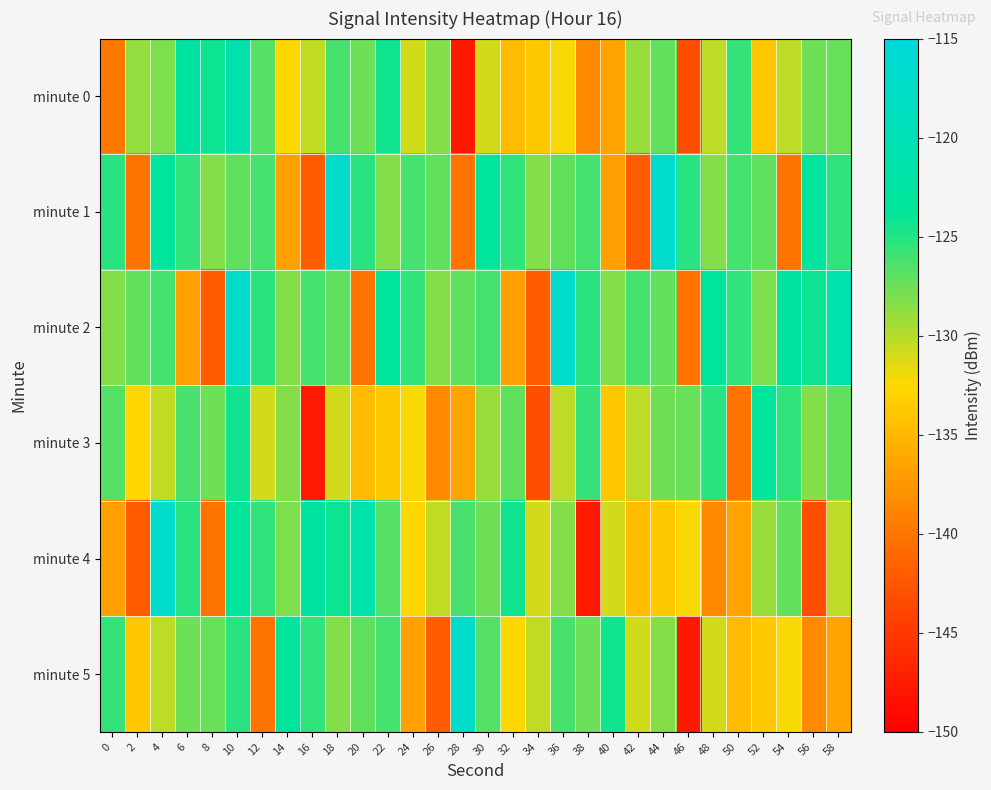

Rank the series by their maximum value, from lowest to highest.

minute 3, minute 0, minute 1, minute 2, minute 4, minute 5